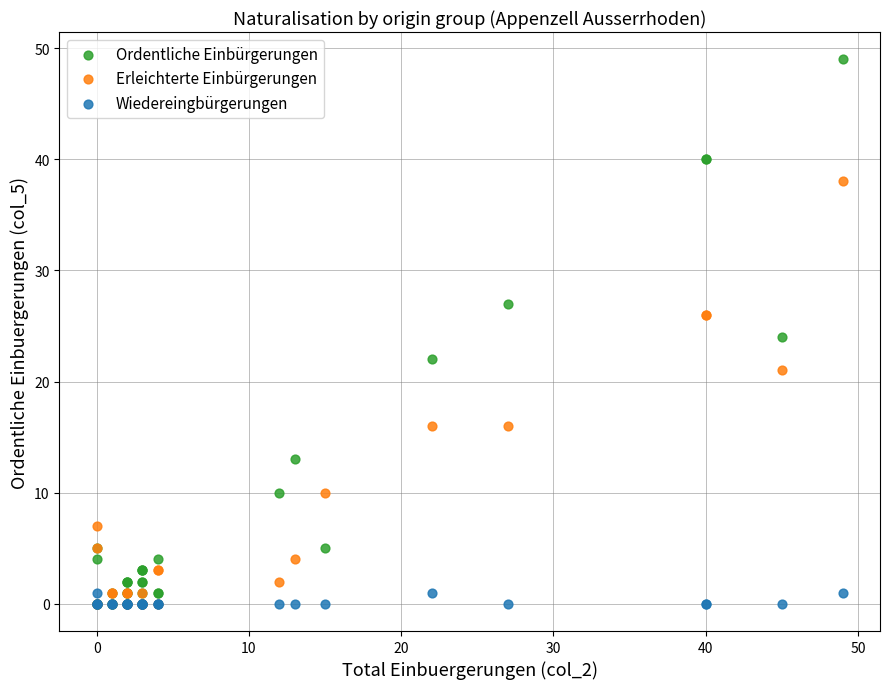

In the Erleichterte Einbürgerungen series, what Y value is closest to 19?

21